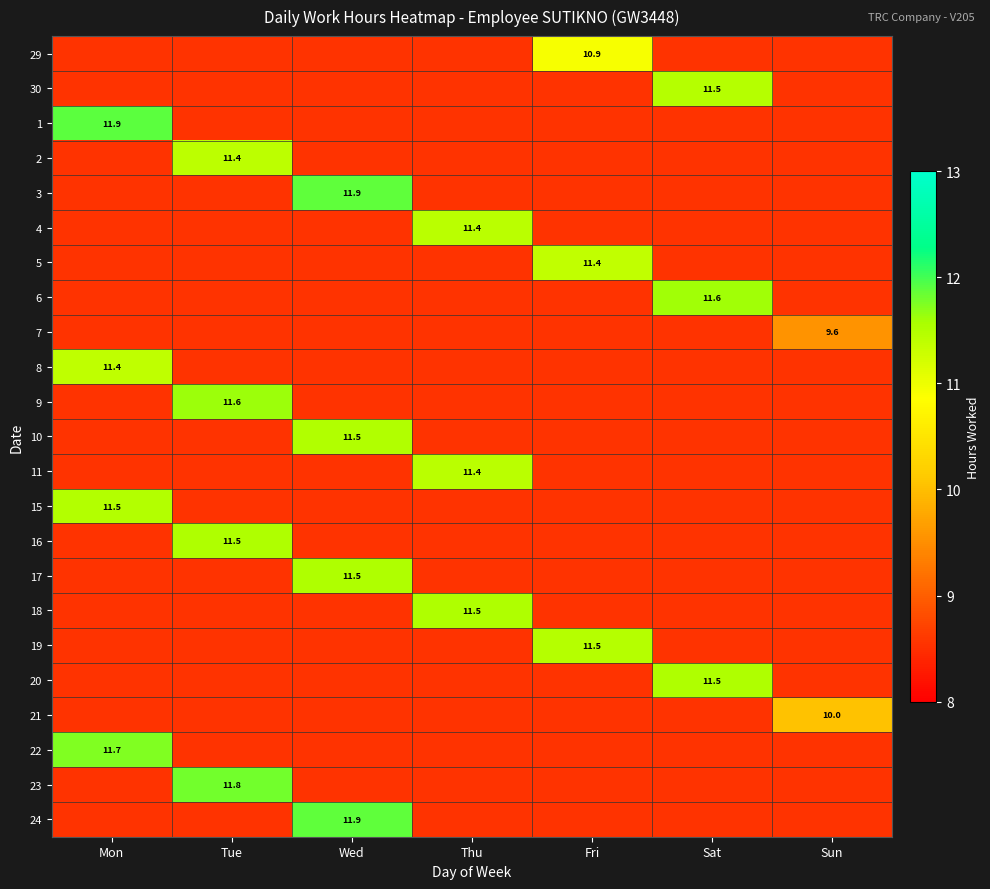

What is the highest value of the 30 series?

11.5